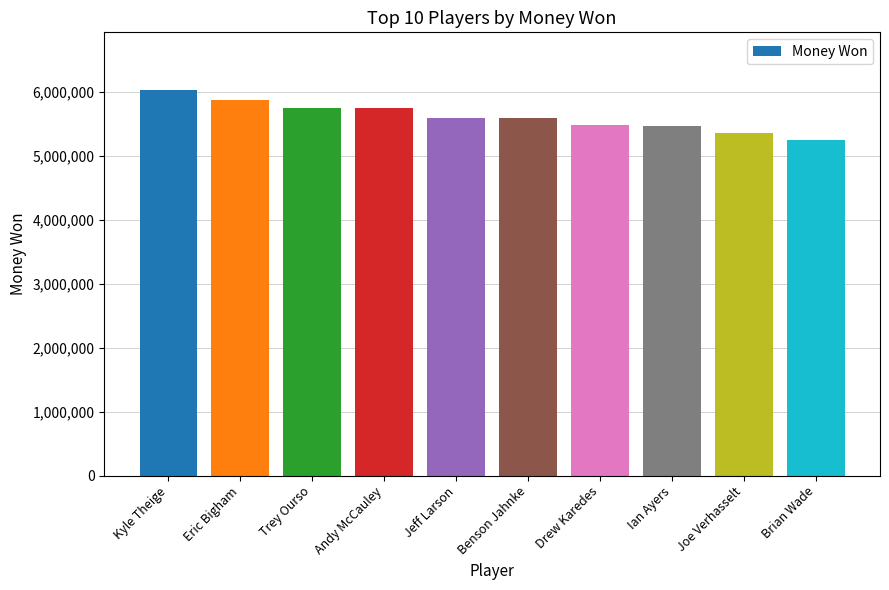

What is the difference between the values at Eric Bigham and Ian Ayers?

417100